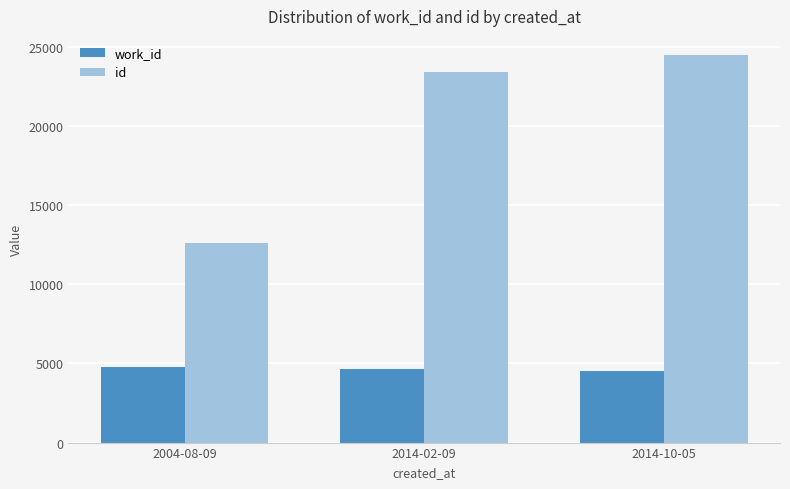

Which series has the widest spread of values?

id